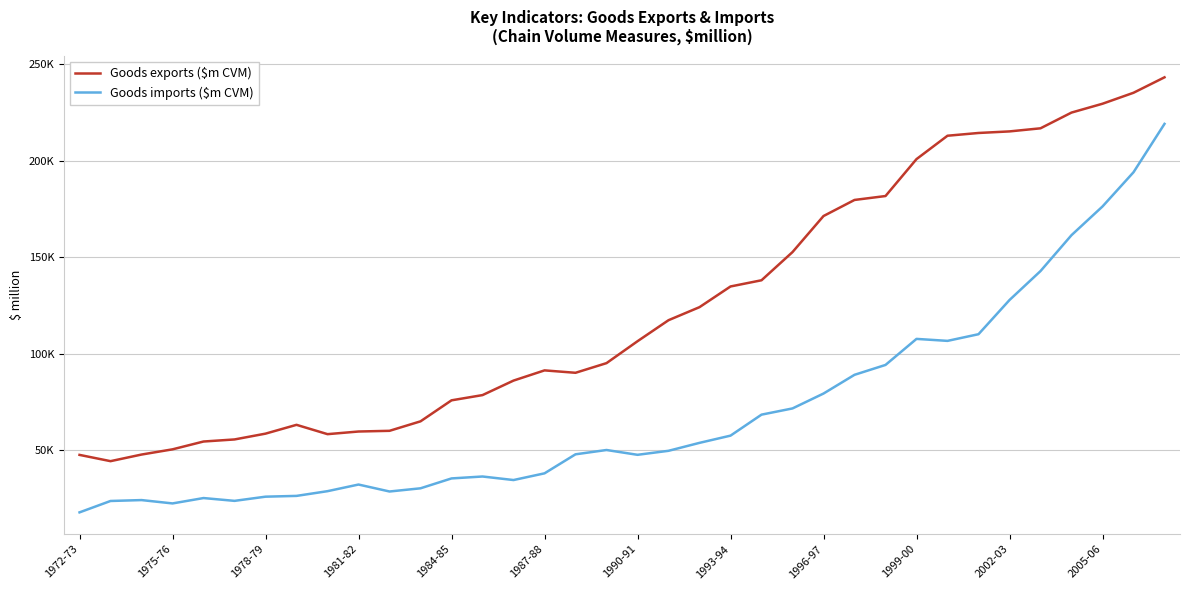

Reading left to right, list all the values displayed in this chart.

Goods exports ($m CVM): 47515	44261	47689	50392	54444	55517	58526	63093	58259	59629	59992	64904	75794	78507	86023	91314	90069	95074	106428	117324	124091	134808	138025	152635	171321	179652	181683	200824	212940	214366	215180	216787	224942	229522	235207	243217
Goods imports ($m CVM): 17718	23624	24090	22357	25140	23684	25854	26259	28707	32146	28538	30194	35315	36310	34478	37951	47815	50046	47554	49629	53750	57493	68373	71595	79312	89020	94139	107636	106610	110063	127787	142789	161402	176273	194009	219083